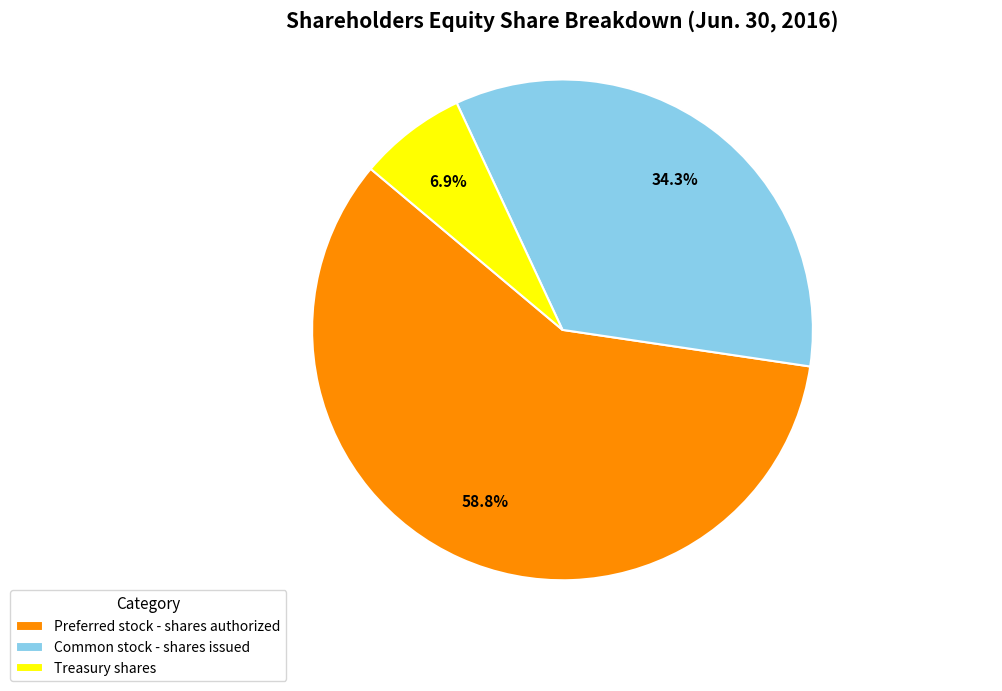

What is the largest slice in the pie chart?

Preferred stock - shares authorized